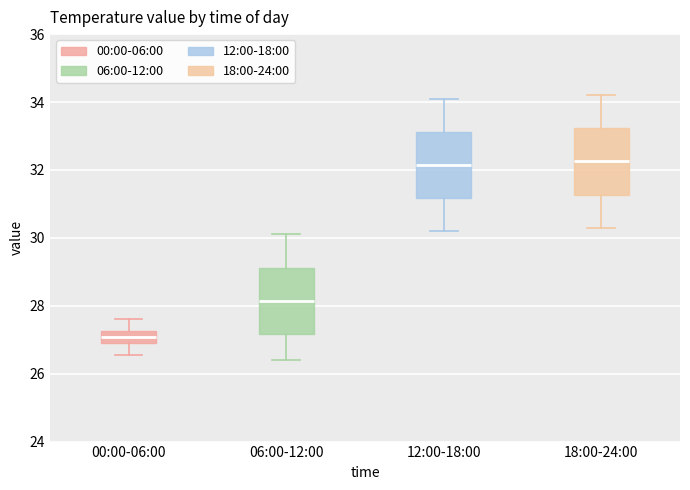

Where does the upper whisker of the box for 00:00-06:00 end on the y-axis? The values are not printed on the chart, so give them approximately, as read against the axis.

27.6